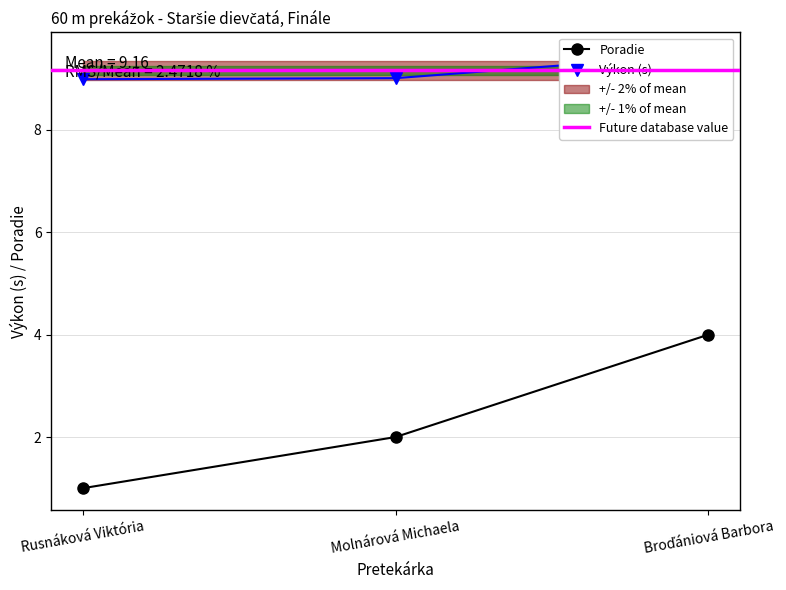

Is it true that Výkon equals 9.0 at Molnárová Michaela?

True